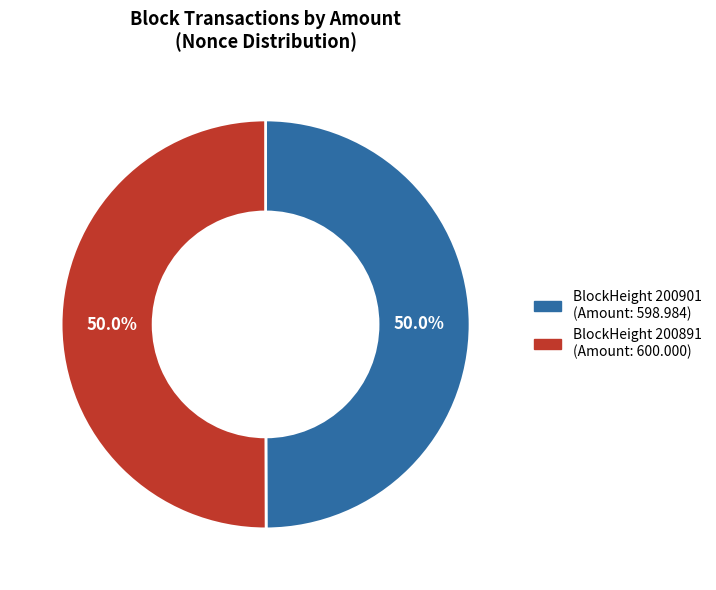

How many slices are in this pie chart?

2